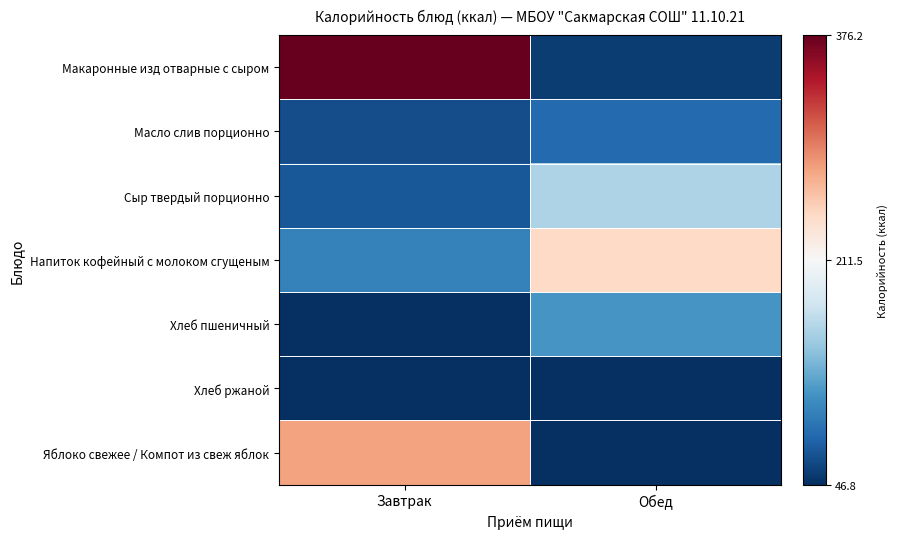

Rank the series at Обед from highest to lowest value.

Напиток кофейный с молоком сгущеным, Сыр твердый порционно, Хлеб пшеничный, Масло слив порционно, Макаронные изд отварные с сыром, Хлеб ржаной, Яблоко свежее / Компот из свеж яблок